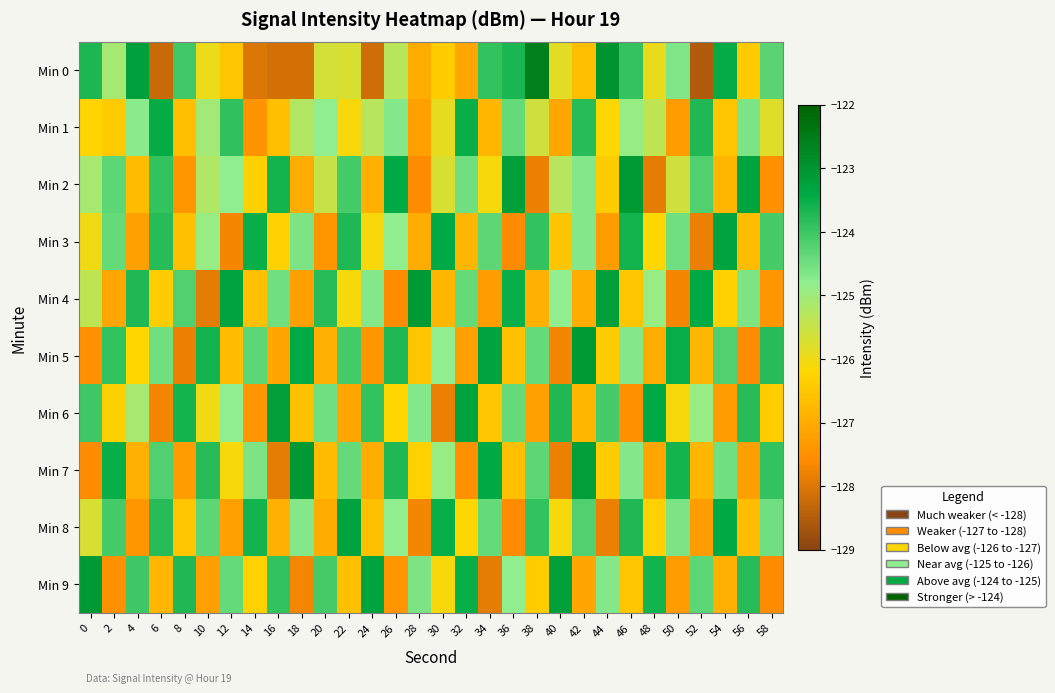

Reading left to right, transcribe all the data shown in this chart.

Min 0: 0=-123.7	2=-125.1	4=-123.2	6=-128.2	8=-124.0	10=-125.9	12=-126.5	14=-128.0	16=-128.1	18=-128.1	20=-125.6	22=-125.7	24=-128.2	26=-125.3	28=-127.0	30=-126.4	32=-127.1	34=-123.9	36=-123.7	38=-122.6	40=-125.8	42=-126.7	44=-123.0	46=-123.9	48=-125.9	50=-124.6	52=-128.5	54=-123.5	56=-126.4	58=-124.3
Min 1: 0=-126.2	2=-126.4	4=-124.8	6=-123.5	8=-126.7	10=-125.0	12=-123.9	14=-127.5	16=-126.6	18=-125.3	20=-124.8	22=-126.1	24=-125.3	26=-124.7	28=-127.2	30=-125.9	32=-123.5	34=-126.8	36=-124.4	38=-125.6	40=-127.1	42=-123.8	44=-126.2	46=-124.9	48=-125.4	50=-127.3	52=-123.7	54=-126.5	56=-124.6	58=-125.8
Min 2: 0=-125.1	2=-124.3	4=-126.7	6=-123.9	8=-127.4	10=-125.2	12=-124.8	14=-126.3	16=-123.6	18=-127.0	20=-125.5	22=-124.1	24=-126.9	26=-123.4	28=-127.6	30=-125.7	32=-124.5	34=-126.1	36=-123.2	38=-127.8	40=-125.3	42=-124.7	44=-126.4	46=-123.1	48=-127.9	50=-125.6	52=-124.2	54=-126.8	56=-123.3	58=-127.5
Min 3: 0=-126.0	2=-124.4	4=-127.2	6=-123.8	8=-126.6	10=-124.9	12=-127.7	14=-123.5	16=-126.3	18=-124.6	20=-127.4	22=-123.7	24=-126.1	26=-124.8	28=-127.0	30=-123.4	32=-126.8	34=-124.3	36=-127.6	38=-123.9	40=-126.5	42=-124.7	44=-127.3	46=-123.6	48=-126.2	50=-124.5	52=-127.8	54=-123.3	56=-126.7	58=-124.1
Min 4: 0=-125.4	2=-127.1	4=-123.7	6=-126.4	8=-124.2	10=-127.9	12=-123.3	14=-126.6	16=-124.5	18=-127.2	20=-123.8	22=-126.1	24=-124.7	26=-127.6	28=-123.1	30=-126.8	32=-124.4	34=-127.3	36=-123.5	38=-126.9	40=-124.8	42=-127.0	44=-123.2	46=-126.5	48=-124.9	50=-127.7	52=-123.4	54=-126.3	56=-124.6	58=-127.4
Min 5: 0=-127.5	2=-123.9	4=-126.2	6=-124.5	8=-127.8	10=-123.6	12=-126.7	14=-124.3	16=-127.1	18=-123.4	20=-126.9	22=-124.1	24=-127.4	26=-123.7	28=-126.5	30=-124.8	32=-127.2	34=-123.3	36=-126.6	38=-124.4	40=-127.7	42=-123.1	44=-126.4	46=-124.7	48=-127.0	50=-123.5	52=-126.8	54=-124.2	56=-127.6	58=-123.8
Min 6: 0=-124.0	2=-126.3	4=-125.1	6=-127.7	8=-123.6	10=-126.0	12=-124.8	14=-127.4	16=-123.2	18=-126.6	20=-124.5	22=-127.1	24=-123.9	26=-126.2	28=-124.7	30=-127.8	32=-123.3	34=-126.5	36=-124.4	38=-127.2	40=-123.7	42=-126.8	44=-124.1	46=-127.5	48=-123.4	50=-126.1	52=-124.9	54=-127.3	56=-123.8	58=-126.4
Min 7: 0=-127.6	2=-123.5	4=-126.9	6=-124.2	8=-127.3	10=-123.8	12=-126.1	14=-124.6	16=-127.9	18=-123.1	20=-126.7	22=-124.4	24=-127.0	26=-123.7	28=-126.3	30=-124.9	32=-127.5	34=-123.4	36=-126.6	38=-124.3	40=-127.8	42=-123.2	44=-126.4	46=-124.7	48=-127.1	50=-123.6	52=-126.8	54=-124.5	56=-127.2	58=-123.9
Min 8: 0=-125.7	2=-124.1	4=-127.4	6=-123.8	8=-126.5	10=-124.3	12=-127.2	14=-123.6	16=-126.9	18=-124.7	20=-127.0	22=-123.3	24=-126.6	26=-124.8	28=-127.7	30=-123.5	32=-126.2	34=-124.4	36=-127.6	38=-123.9	40=-126.1	42=-124.2	44=-127.8	46=-123.7	48=-126.3	50=-124.6	52=-127.3	54=-123.4	56=-126.7	58=-124.5
Min 9: 0=-123.1	2=-127.5	4=-124.0	6=-126.8	8=-123.7	10=-127.2	12=-124.4	14=-126.3	16=-123.9	18=-127.7	20=-124.1	22=-126.6	24=-123.3	26=-127.4	28=-124.6	30=-126.1	32=-123.5	34=-127.9	36=-124.8	38=-126.4	40=-123.2	42=-127.1	44=-124.7	46=-126.5	48=-123.6	50=-127.3	52=-124.3	54=-126.9	56=-123.8	58=-127.6